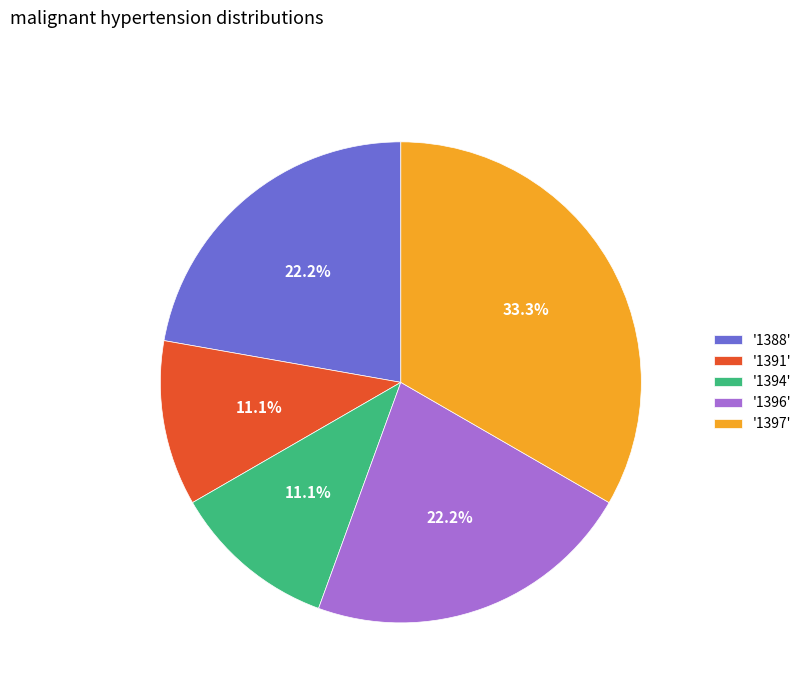

Does any single category account for the majority?

No